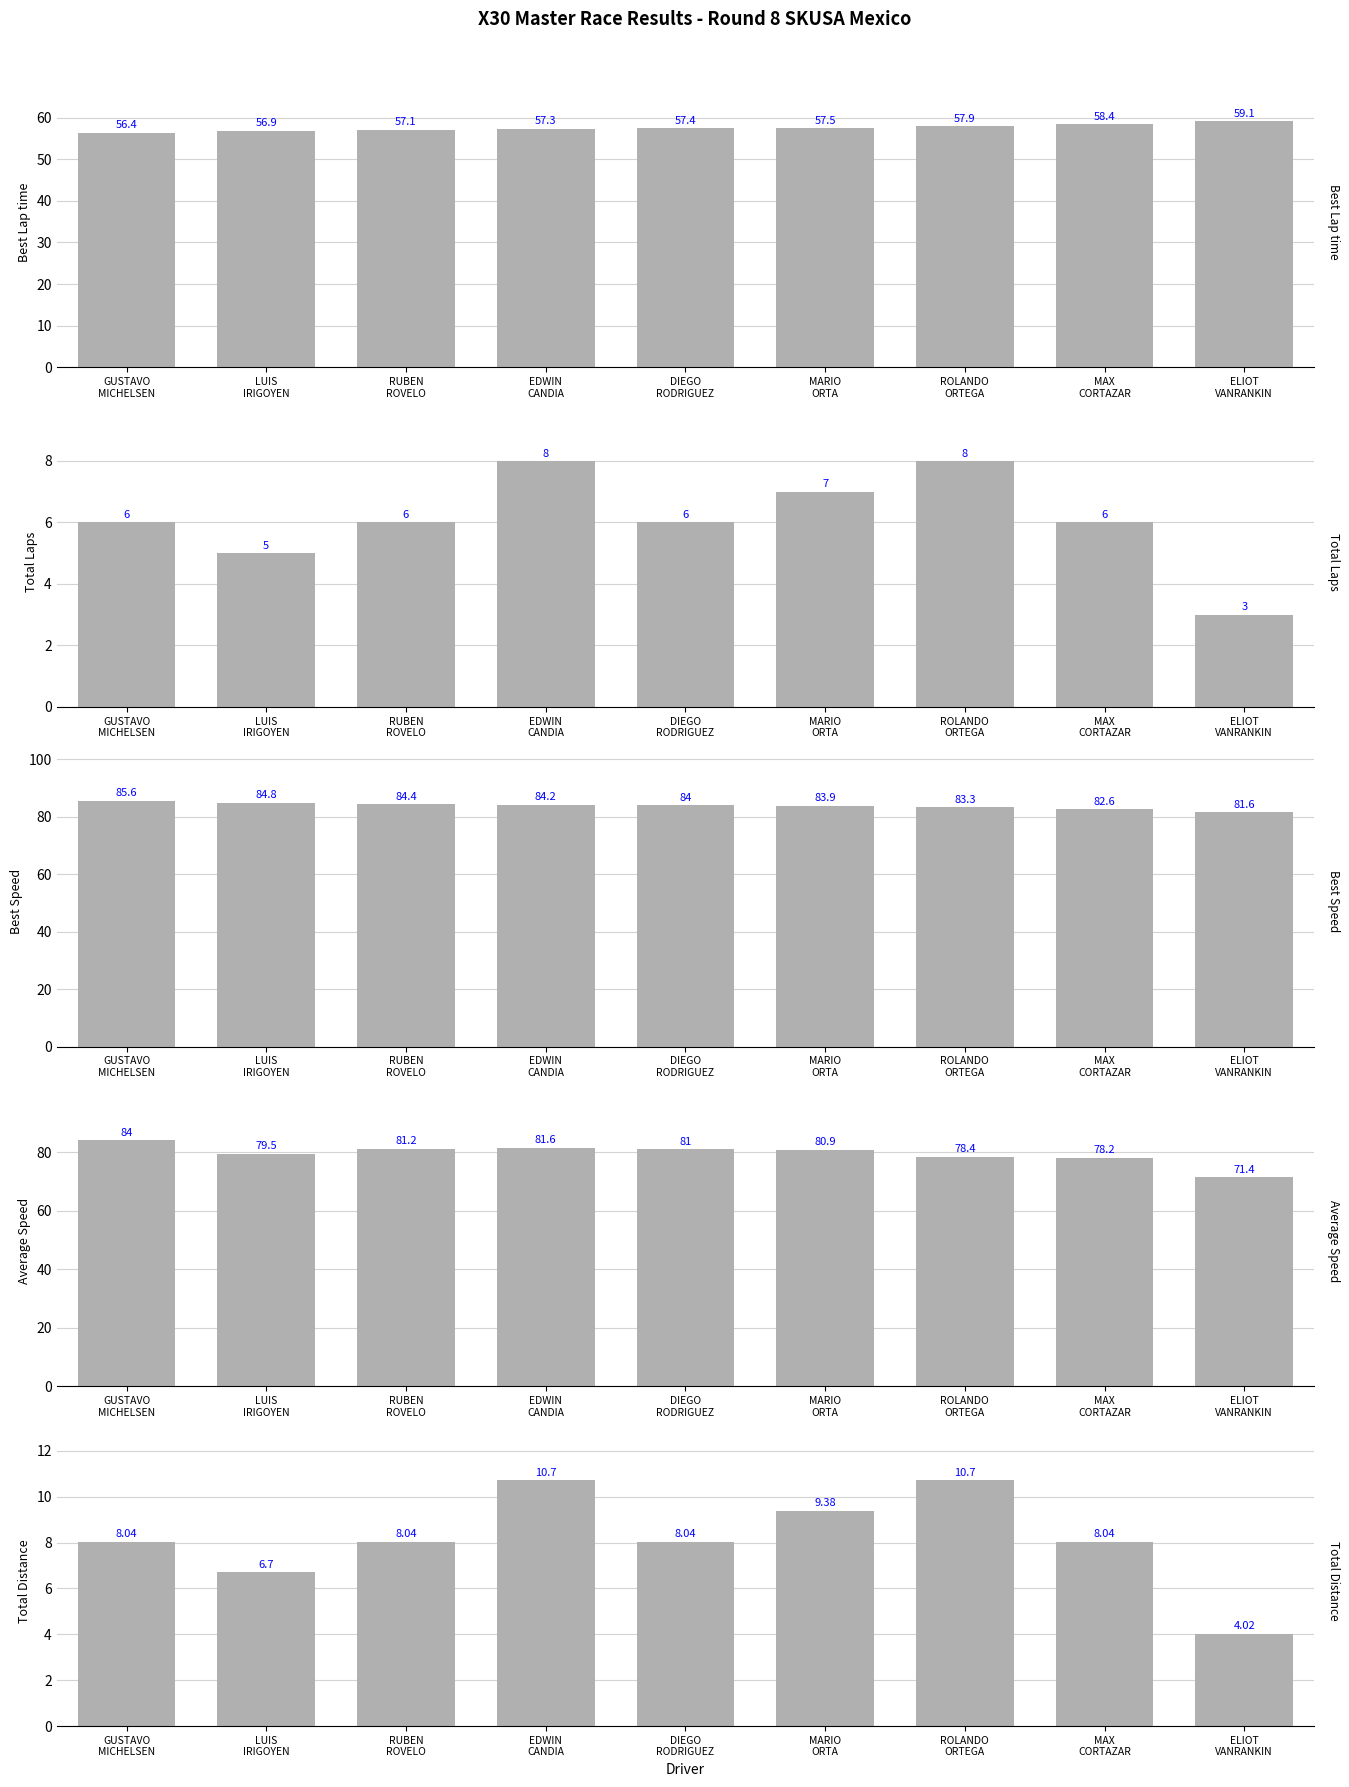

At RUBEN
ROVELO, list the series in order from largest to smallest.

Best Speed, Average Speed, Best Lap time, Total Distance, Total Laps